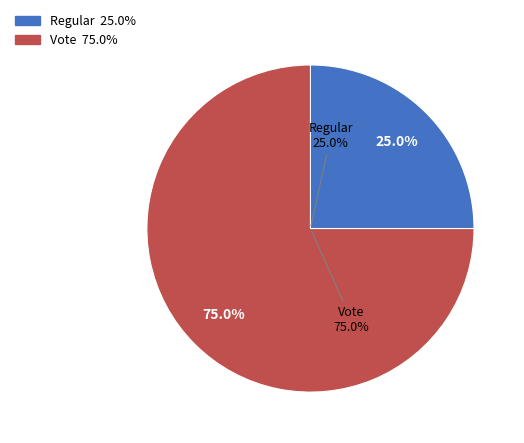

Which slice is the smallest?

Regular